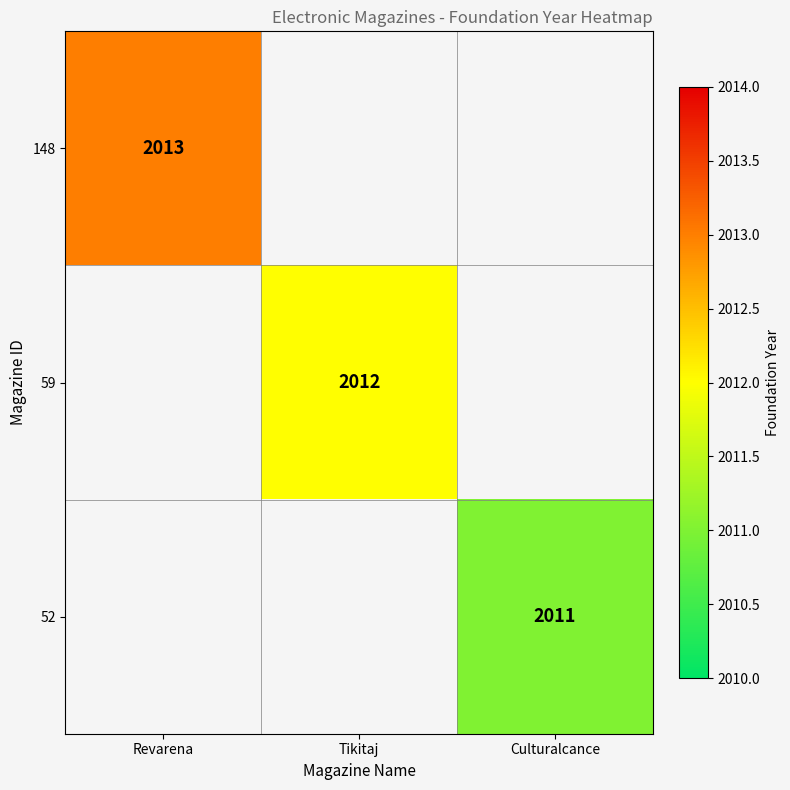

Count the number of categories in the chart.

3